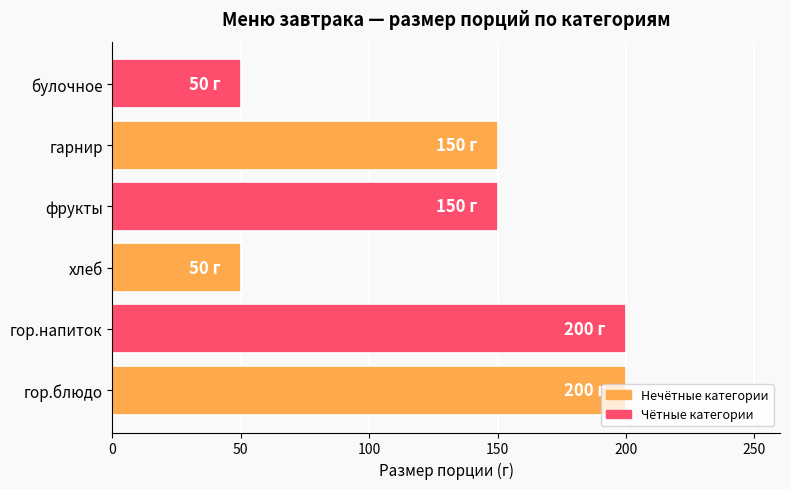

Does the chart contain any negative values?

No